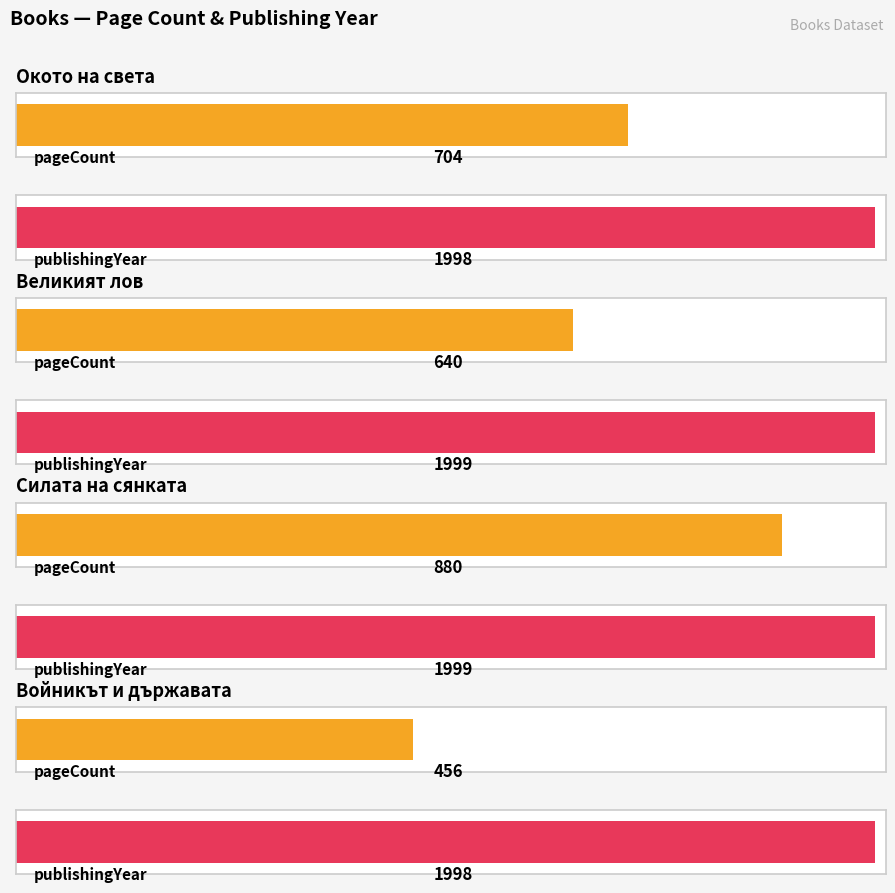

Count the publishingYear values in the range 1998 to 1999.

4